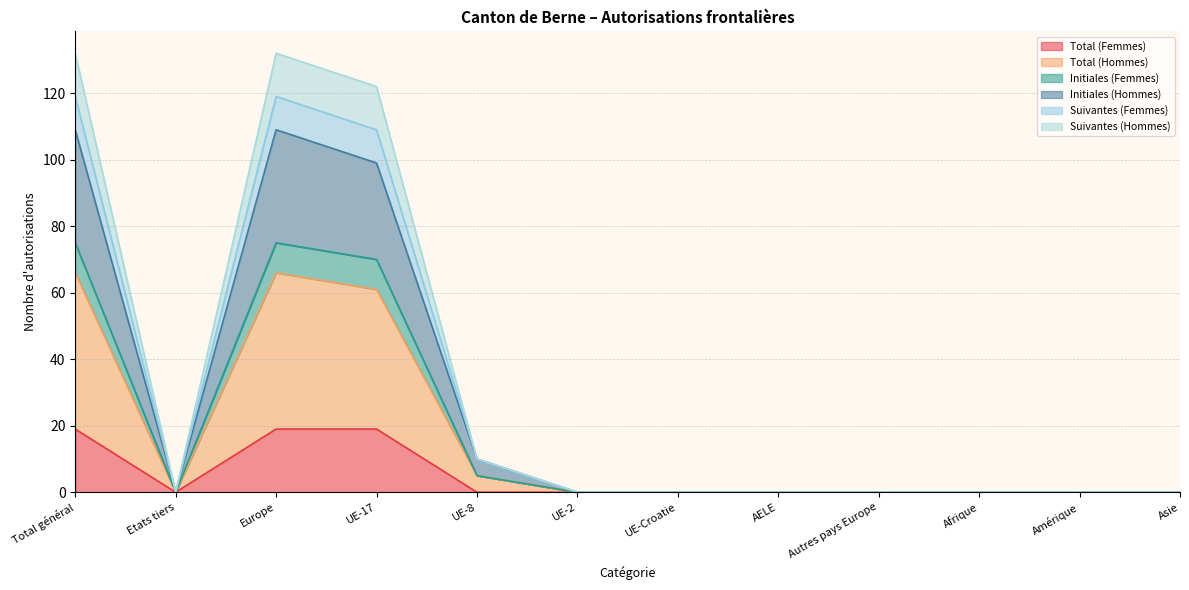

True or false: Total (Hommes) has more than 2 points higher than both neighbors.

False